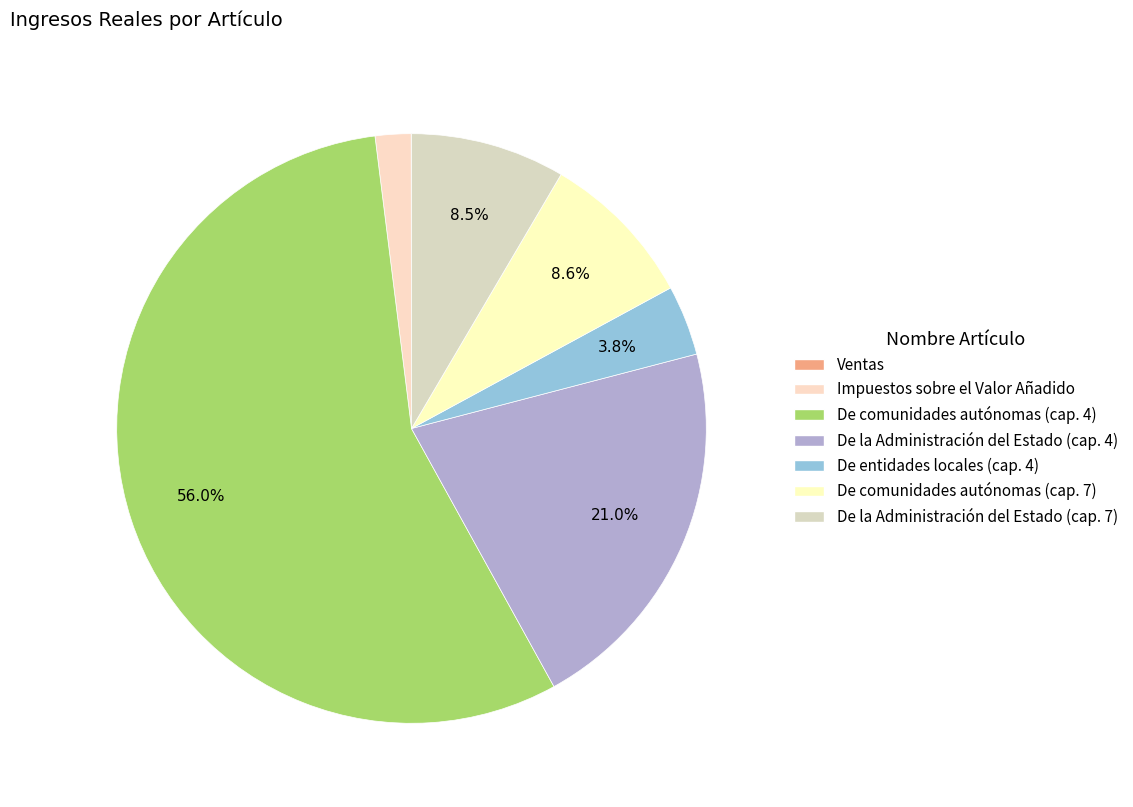

To the nearest percent, what is the average slice percentage?

14%